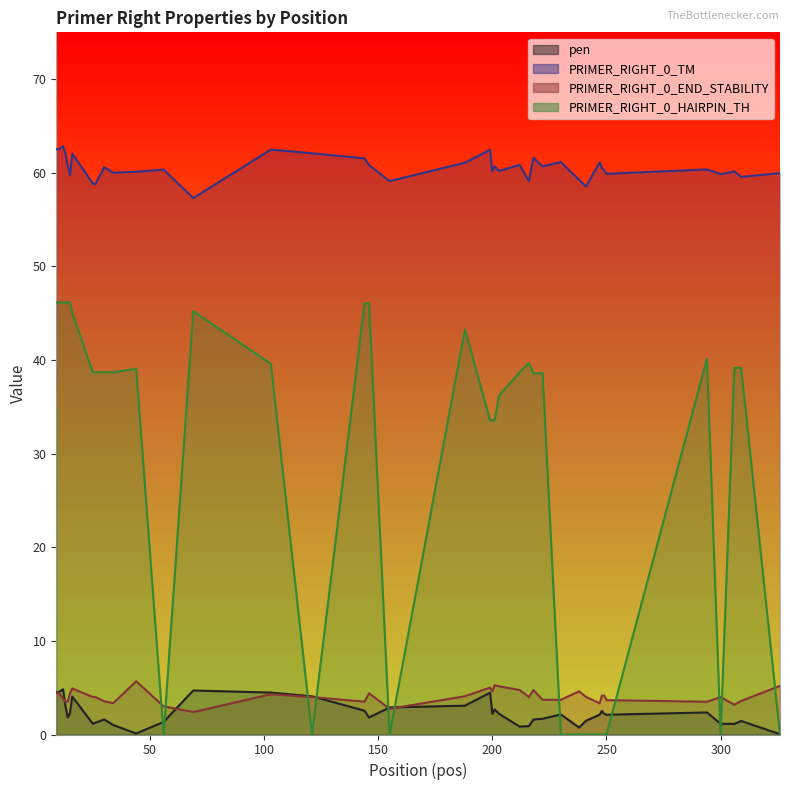

Which series has the widest spread of values?

PRIMER_RIGHT_0_HAIRPIN_TH